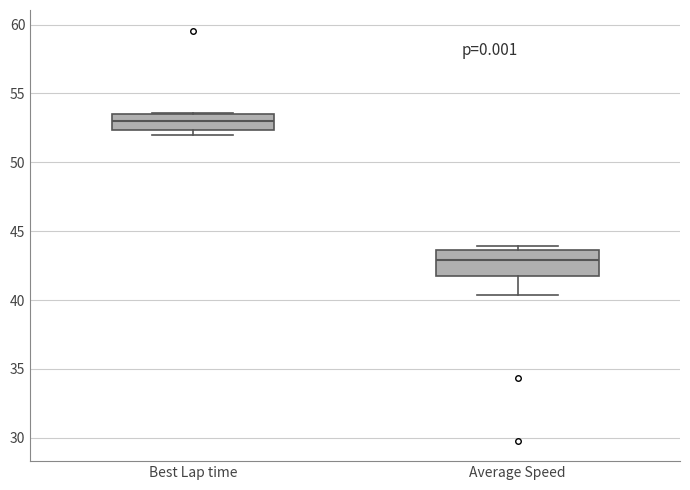

Reading left to right, read every box against the y-axis: the position of its median line, the range the box covers, and the ends of its whiskers. The values are not printed on the chart, so give them approximately, as read against the axis.

Best Lap time: median 53.0, box 52.5 to 53.5, whiskers 52.0 to 53.5
Average Speed: median 43.0, box 42.0 to 43.5, whiskers 40.5 to 44.0